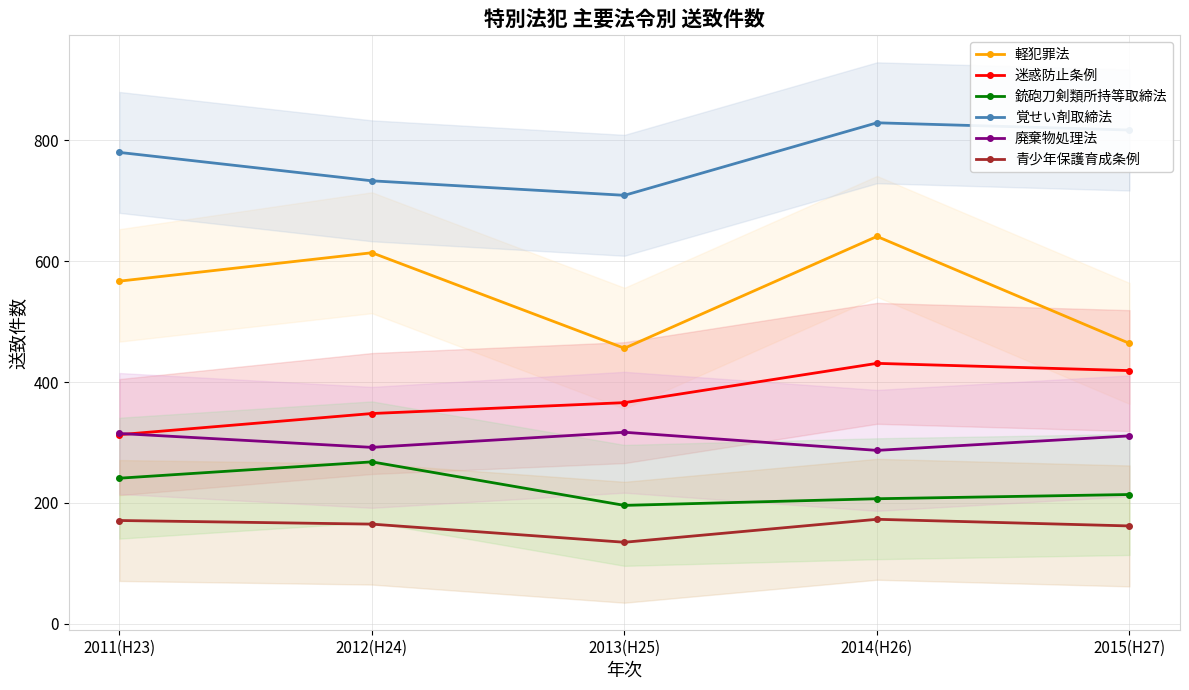

At which label is 軽犯罪法 closest to 548?

2011(H23)